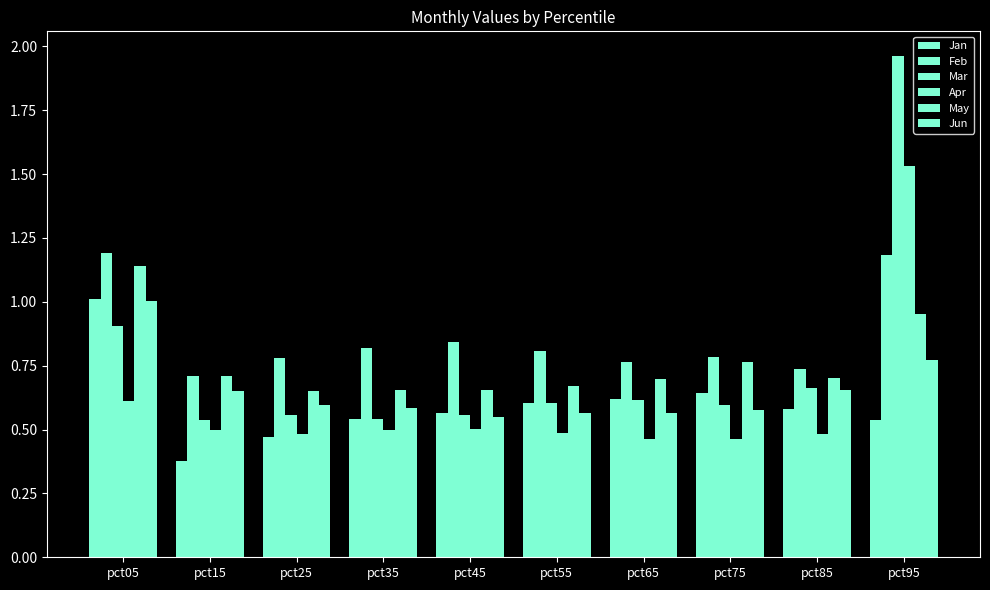

What is the sum of all Jun values?

6.5